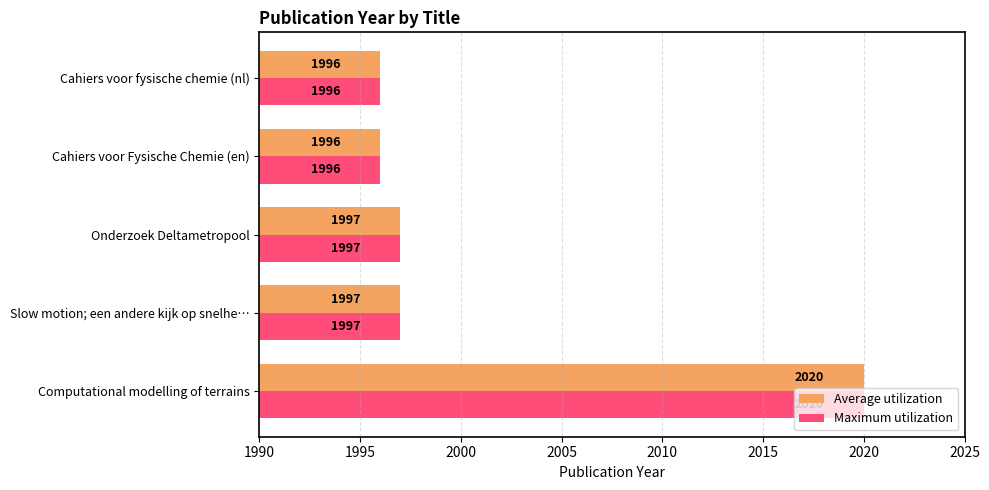

What is the difference between the maximum and minimum values in the Average utilization series?

24